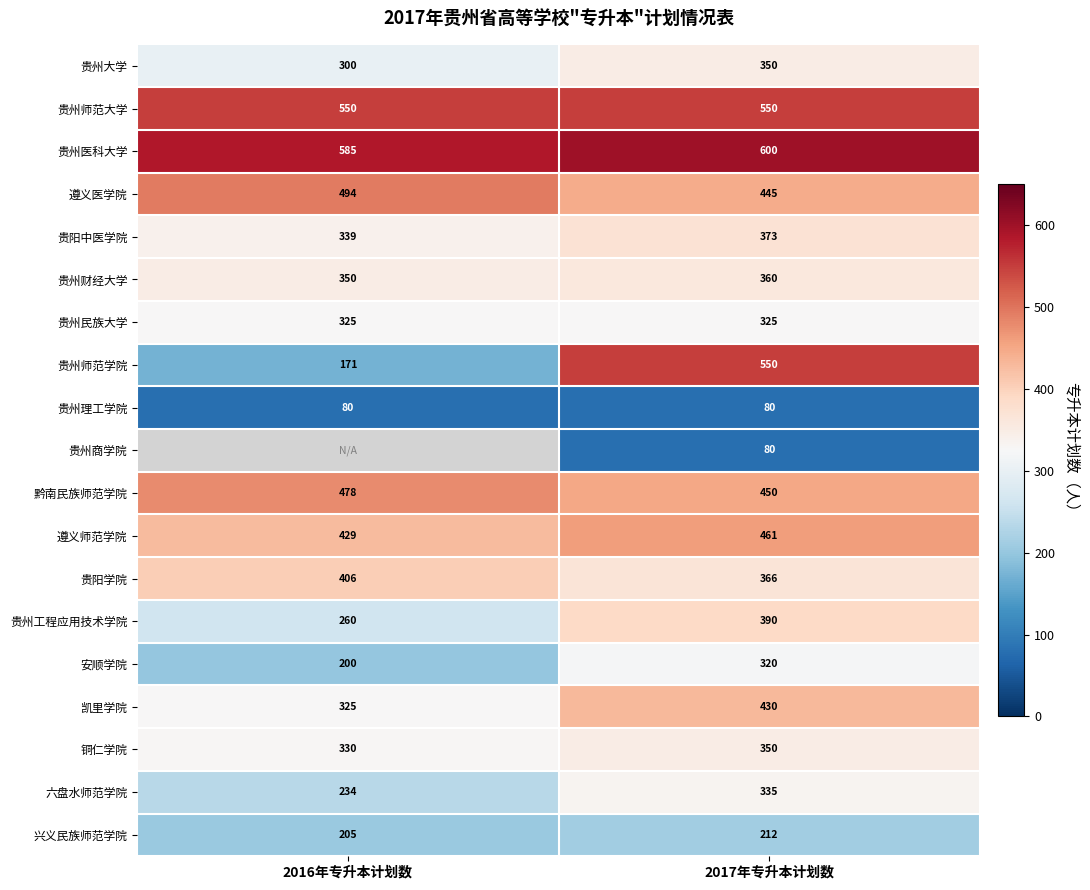

At how many categories does at least one series exceed 496?

2